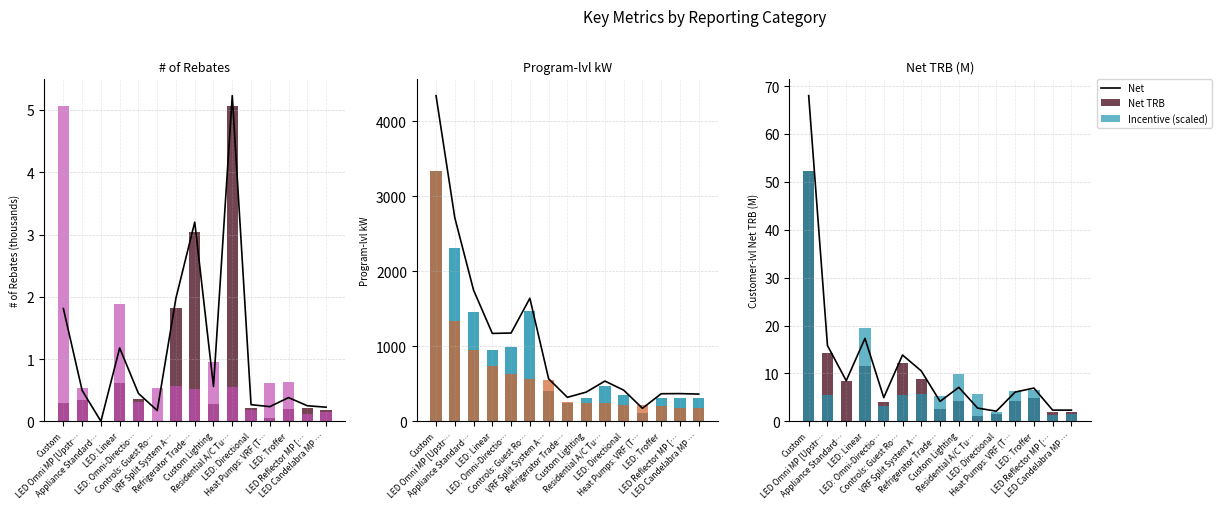

Reading left to right, list all the values displayed in this chart.

# of Rebates: 0.3	0.3	0.0	0.6	0.4	0.0	1.8	3.0	0.3	5.1	0.2	0.1	0.2	0.2	0.2
Incentive Amount: 52.3	5.5	0.0	19.5	3.2	5.5	5.8	5.3	9.8	5.7	1.9	6.3	6.6	1.3	1.5
Program-lvl kW: 3337.9	2309.9	1461.0	948.6	987.6	1469.2	402.9	244.3	314.2	463.8	348.6	109.8	304.6	314.4	308.9
Program-lvl kWh (M): 3337.9	1342.2	954.5	741.4	628.9	566.9	545.8	250.6	248.3	241.3	221.4	213.2	209.6	182.7	179.2
Customer-lvl Net TRB (M): 52.3	14.2	8.5	11.5	4.0	12.2	8.8	2.6	4.2	1.1	1.5	4.2	5.0	2.0	1.9